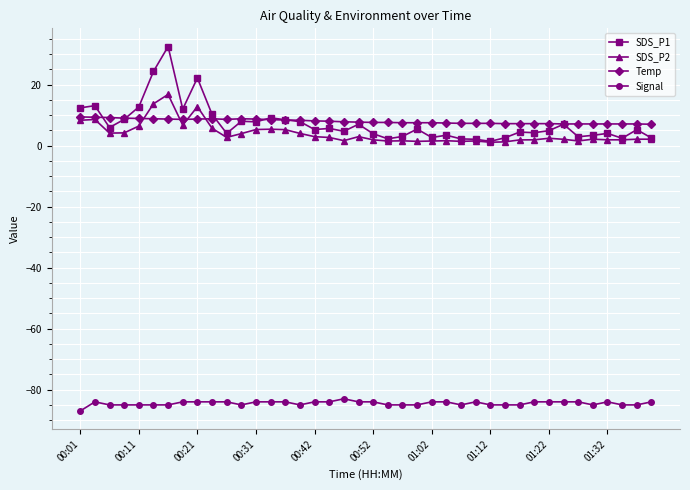

True or false: Signal and Temp cross at least once.

False